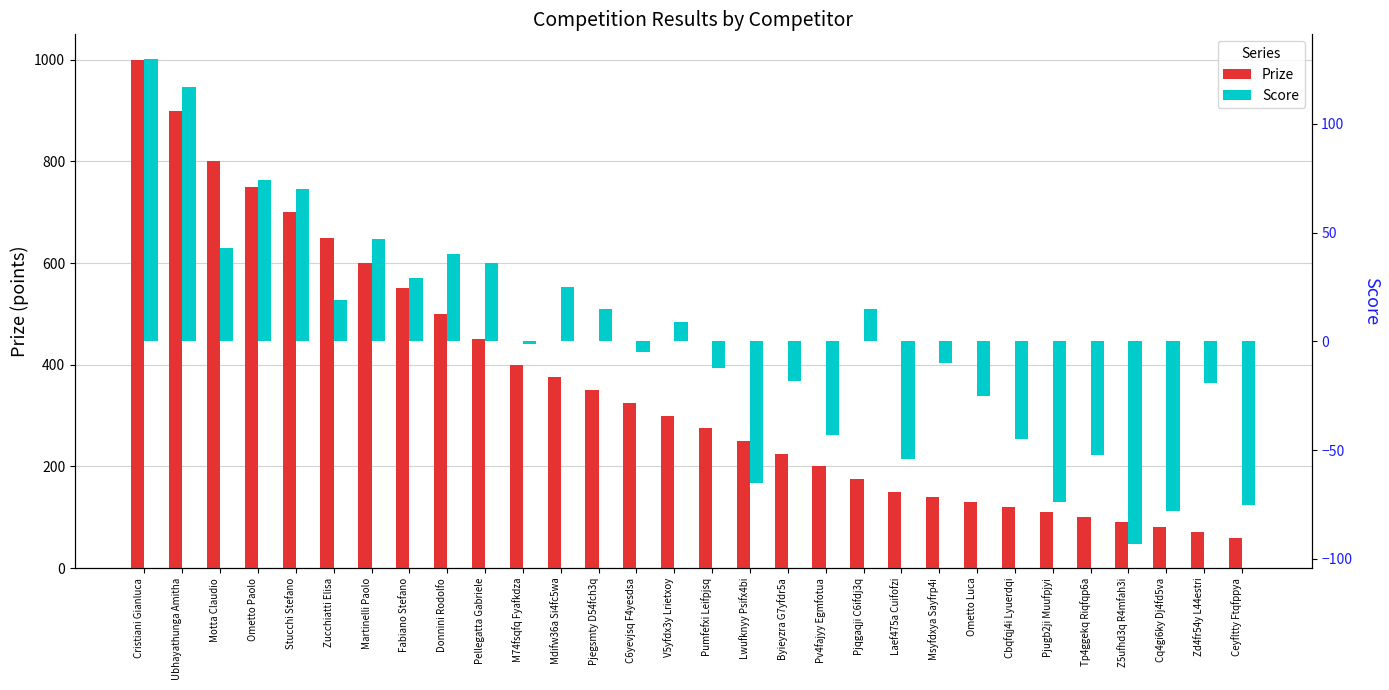

What is the difference between the maximum and minimum values in the Prize series?

940